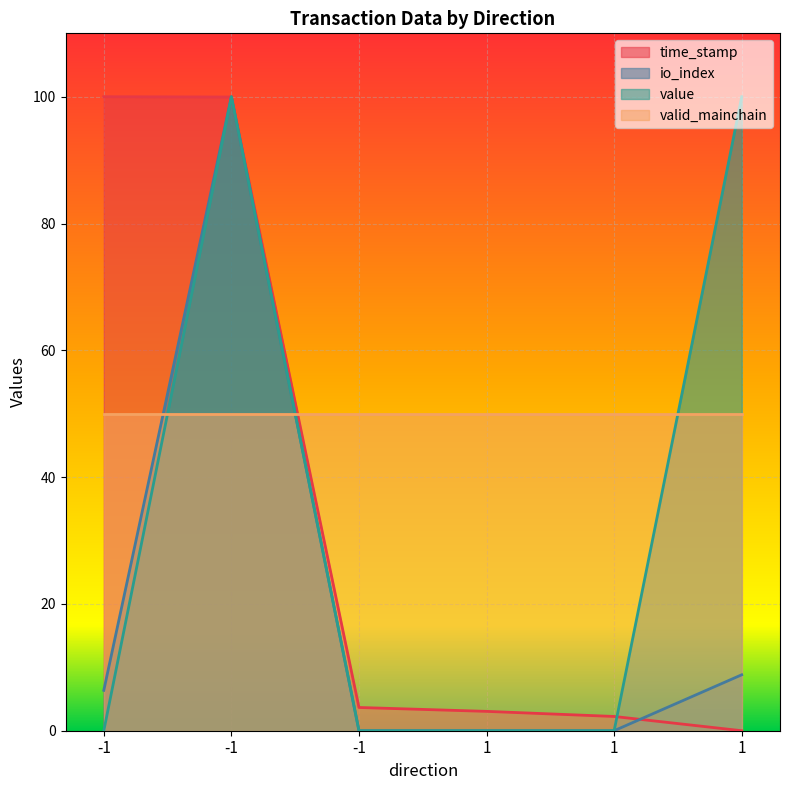

What is the average value of the value series?

33.3